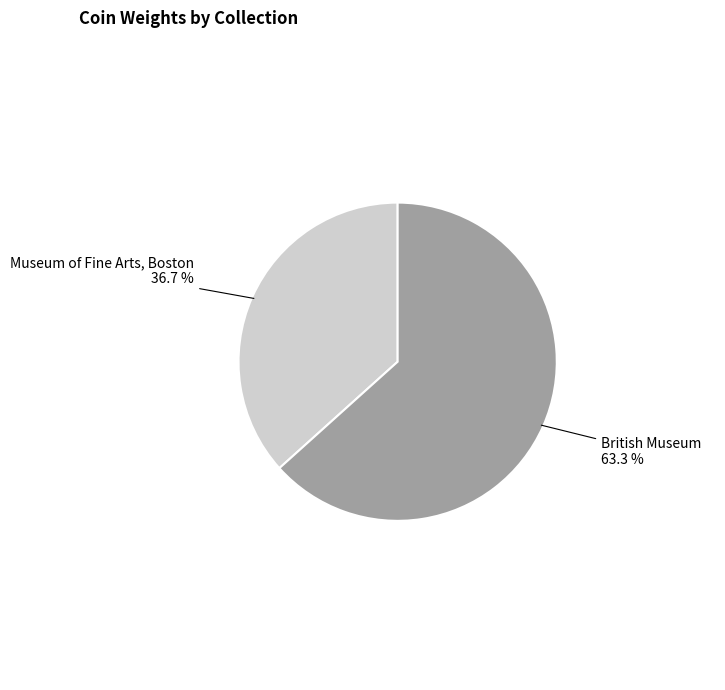

What is the smallest slice in the pie chart?

Museum of Fine Arts, Boston